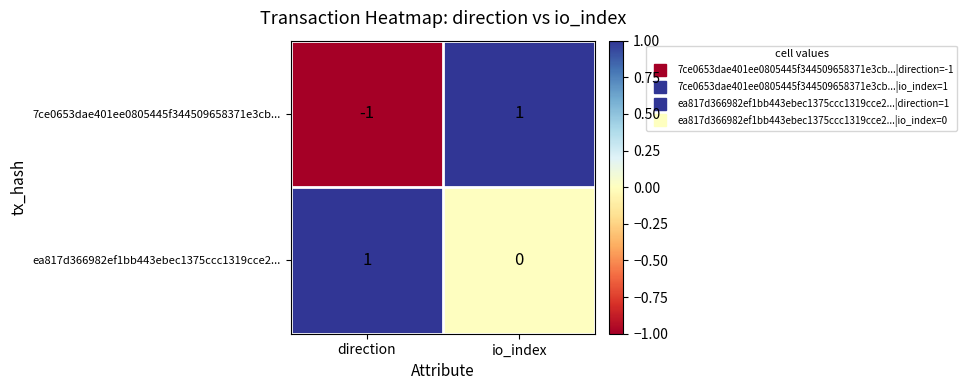

How many distinct data groups are displayed?

2